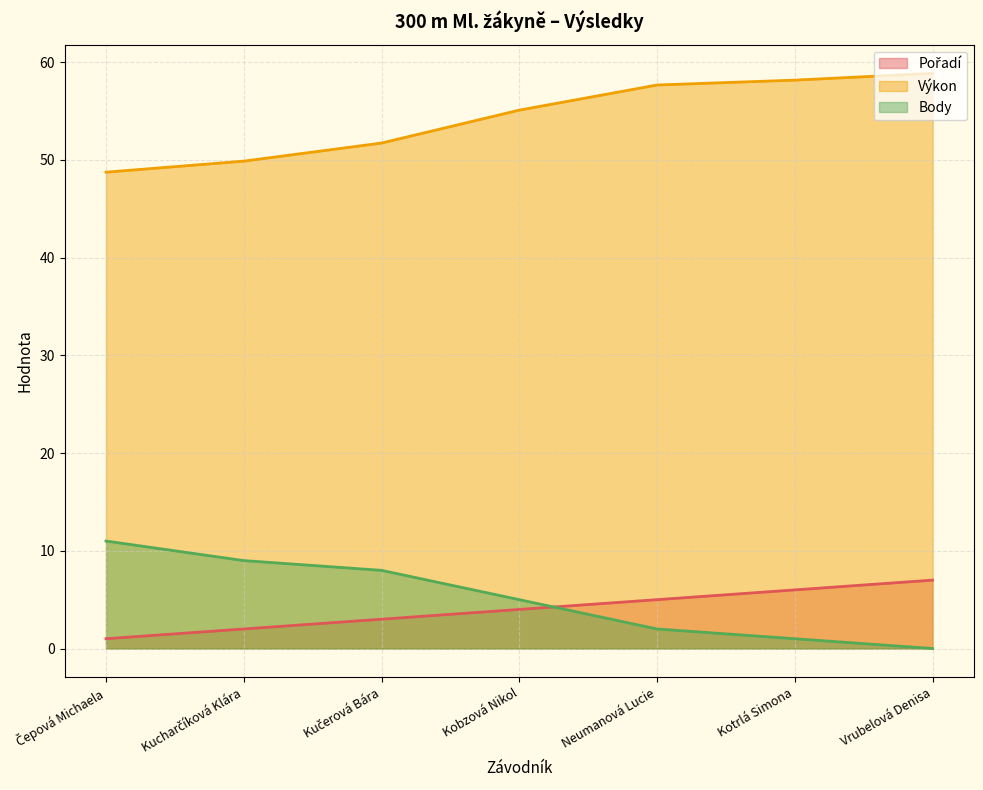

Which series has the largest total across all categories?

Výkon